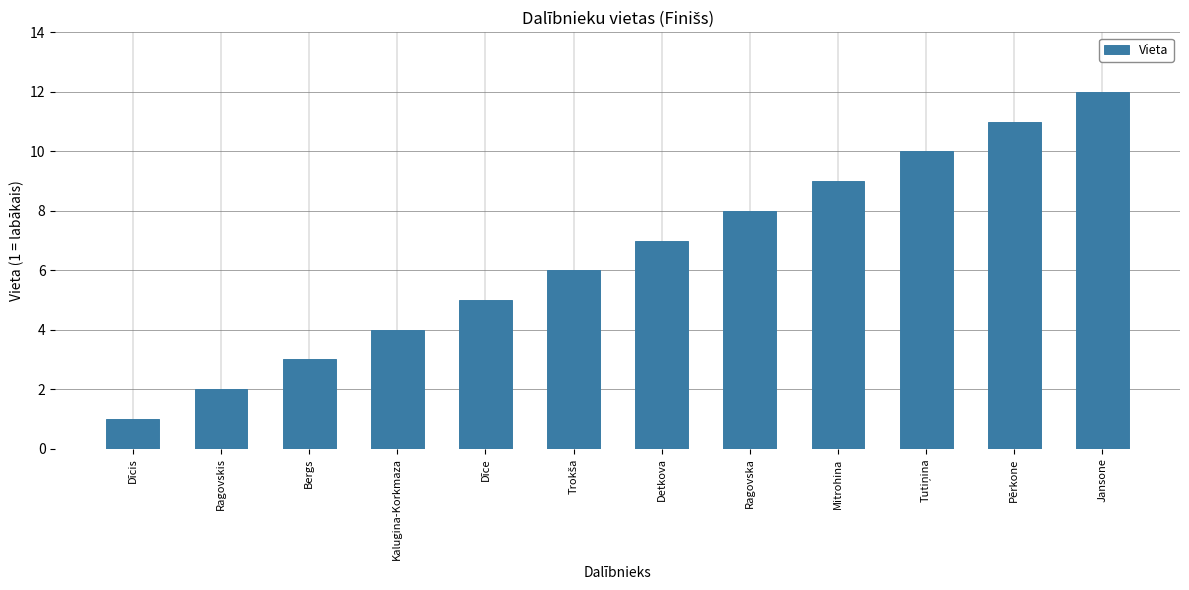

What is the difference between the maximum and minimum values?

11